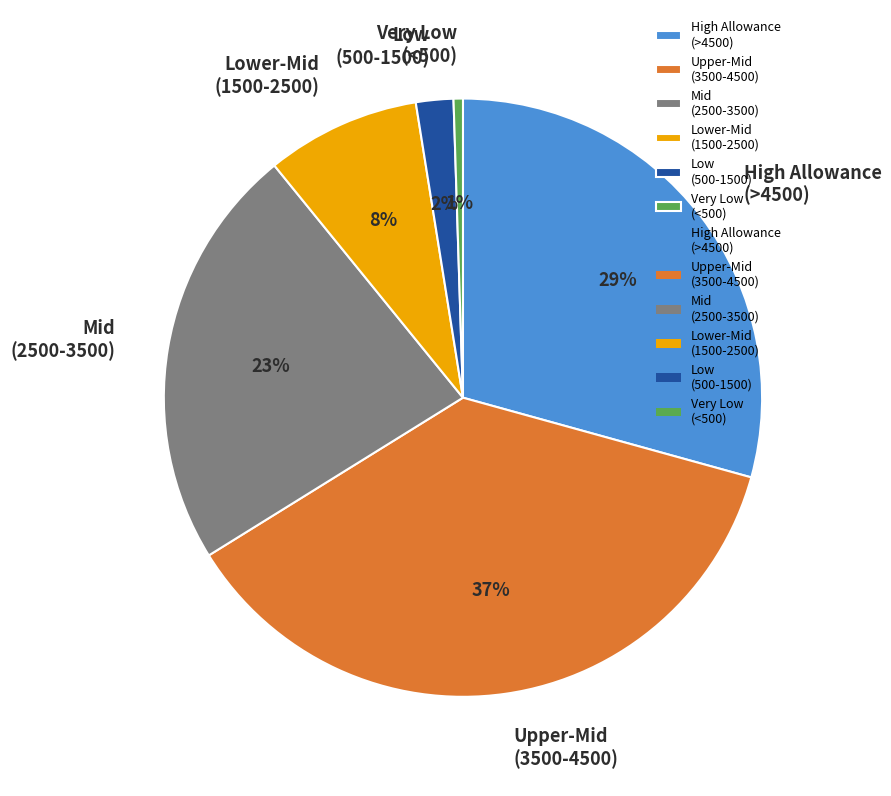

Combined, do Low (500-1500) and Upper-Mid (3500-4500) account for over 50%?

No